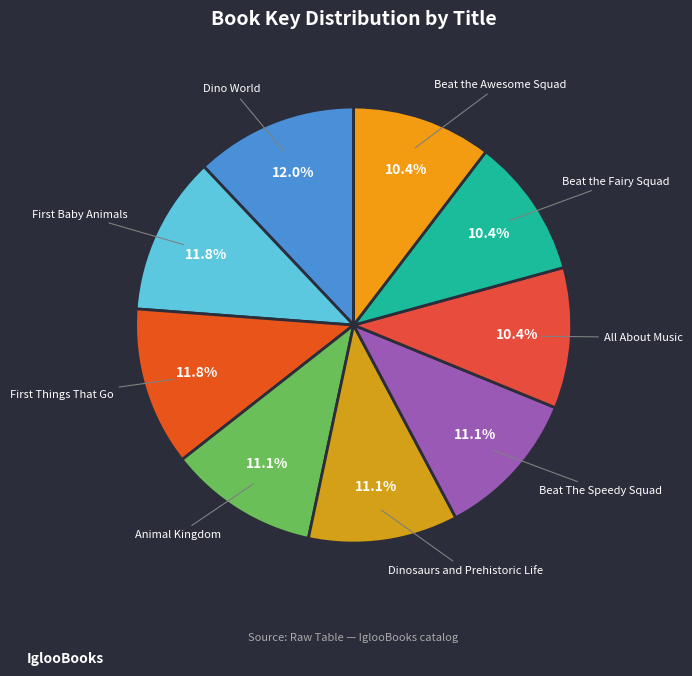

Is there any slice that represents more than half of the pie?

No